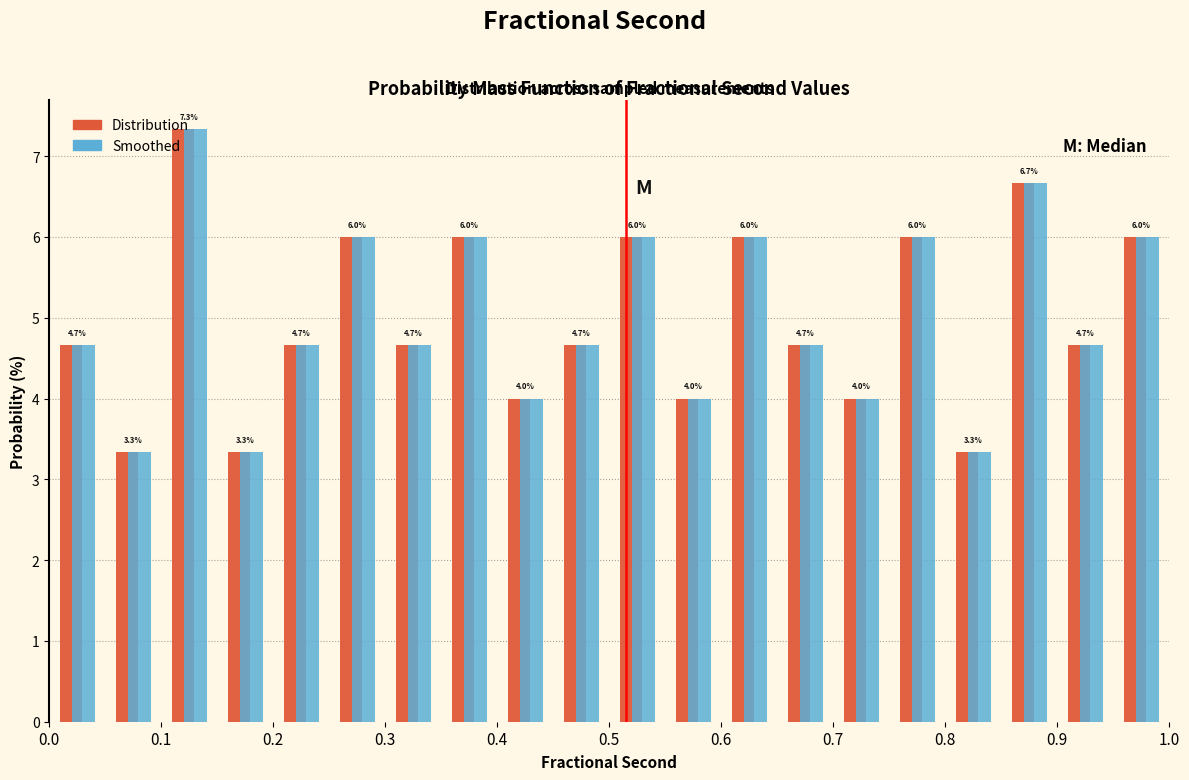

Reading left to right, list every range on the x-axis with the height of the bar of each series over it.

0.00 to 0.05: Distribution=4.7	Smoothed=4.7
0.05 to 0.10: Distribution=3.3	Smoothed=3.3
0.10 to 0.15: Distribution=7.3	Smoothed=7.3
0.15 to 0.20: Distribution=3.3	Smoothed=3.3
0.20 to 0.25: Distribution=4.7	Smoothed=4.7
0.25 to 0.30: Distribution=6.0	Smoothed=6.0
0.30 to 0.35: Distribution=4.7	Smoothed=4.7
0.35 to 0.40: Distribution=6.0	Smoothed=6.0
0.40 to 0.45: Distribution=4.0	Smoothed=4.0
0.45 to 0.50: Distribution=4.7	Smoothed=4.7
0.50 to 0.55: Distribution=6.0	Smoothed=6.0
0.55 to 0.60: Distribution=4.0	Smoothed=4.0
0.60 to 0.65: Distribution=6.0	Smoothed=6.0
0.65 to 0.70: Distribution=4.7	Smoothed=4.7
0.70 to 0.75: Distribution=4.0	Smoothed=4.0
0.75 to 0.80: Distribution=6.0	Smoothed=6.0
0.80 to 0.85: Distribution=3.3	Smoothed=3.3
0.85 to 0.90: Distribution=6.7	Smoothed=6.7
0.90 to 0.95: Distribution=4.7	Smoothed=4.7
0.95 to 1.00: Distribution=6.0	Smoothed=6.0